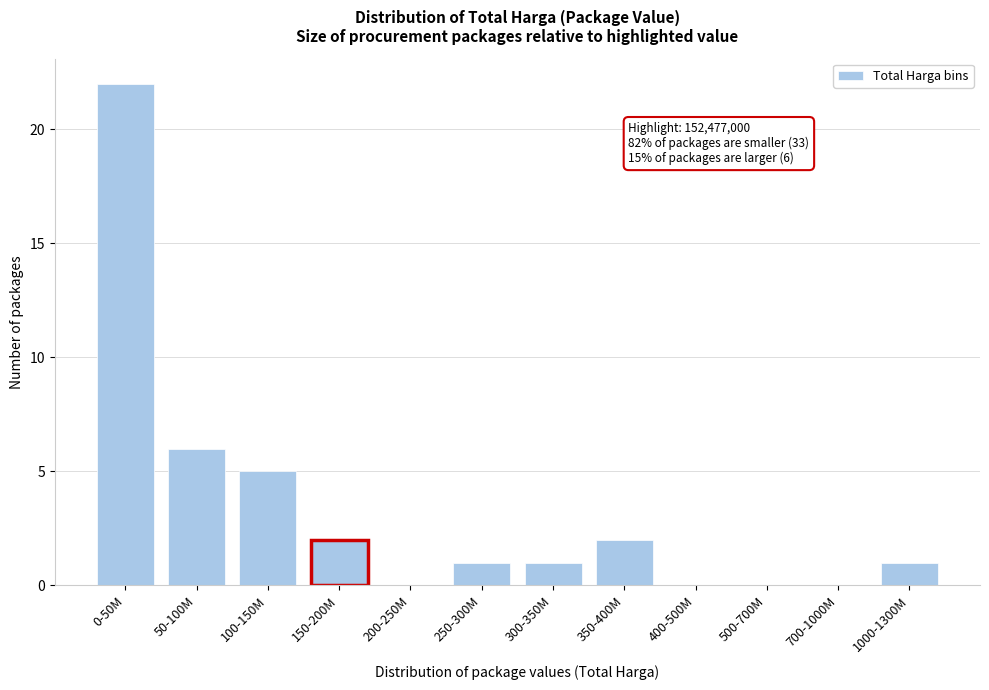

Reading left to right, transcribe all the data shown in this chart.

0-50M=22	50-100M=6	100-150M=5	150-200M=2	200-250M=0	250-300M=1	300-350M=1	350-400M=2	400-500M=0	500-700M=0	700-1000M=0	1000-1300M=1